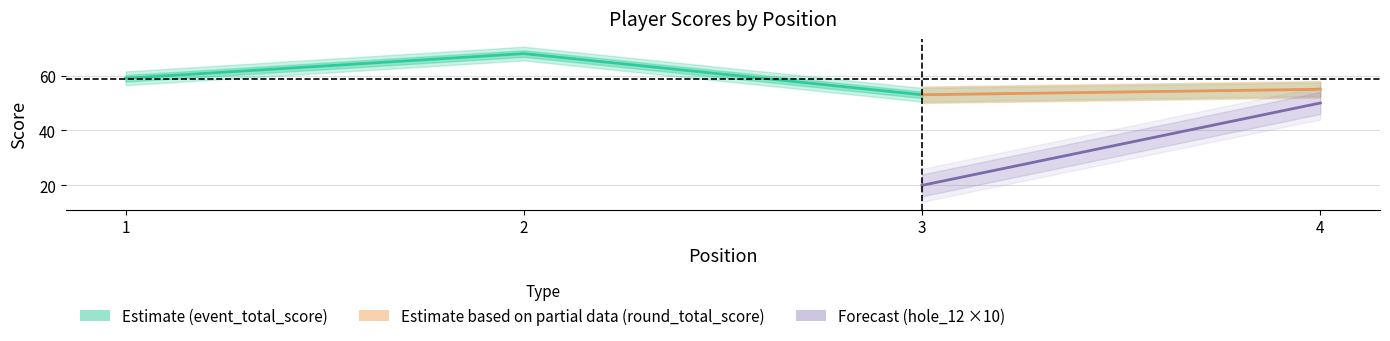

Where is event_total_score nearest to the value 60?

1